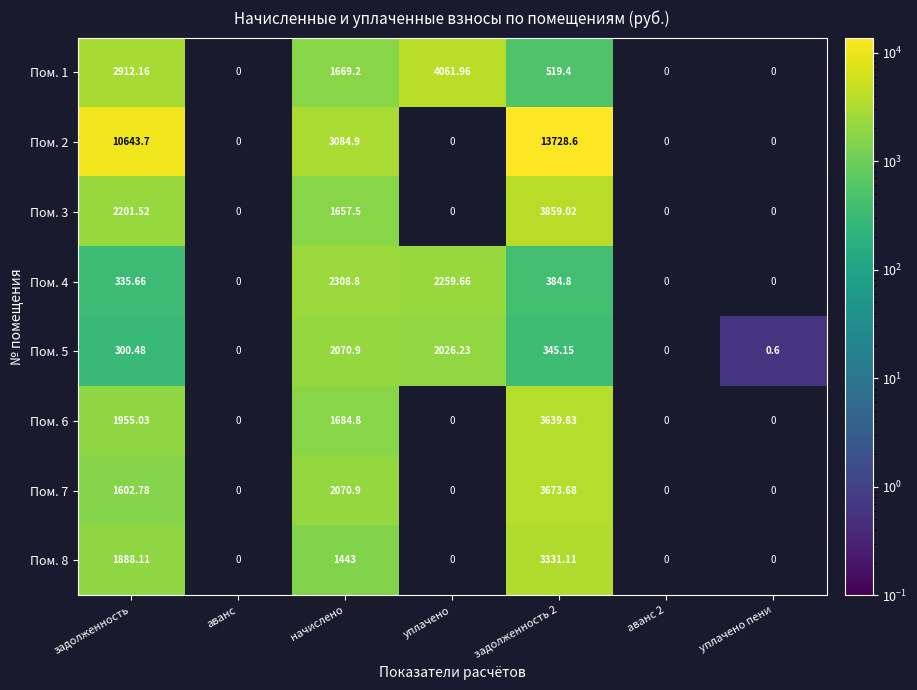

Rank the series by their maximum value, from lowest to highest.

Пом. 5, Пом. 4, Пом. 8, Пом. 6, Пом. 7, Пом. 3, Пом. 1, Пом. 2